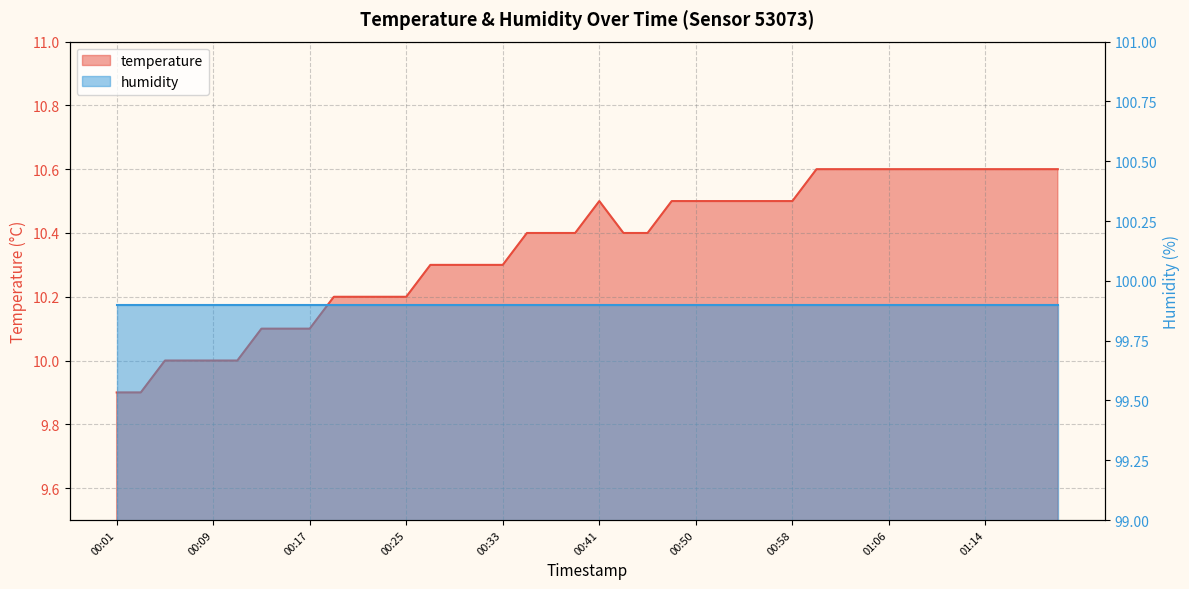

What is the smallest value displayed?

9.9